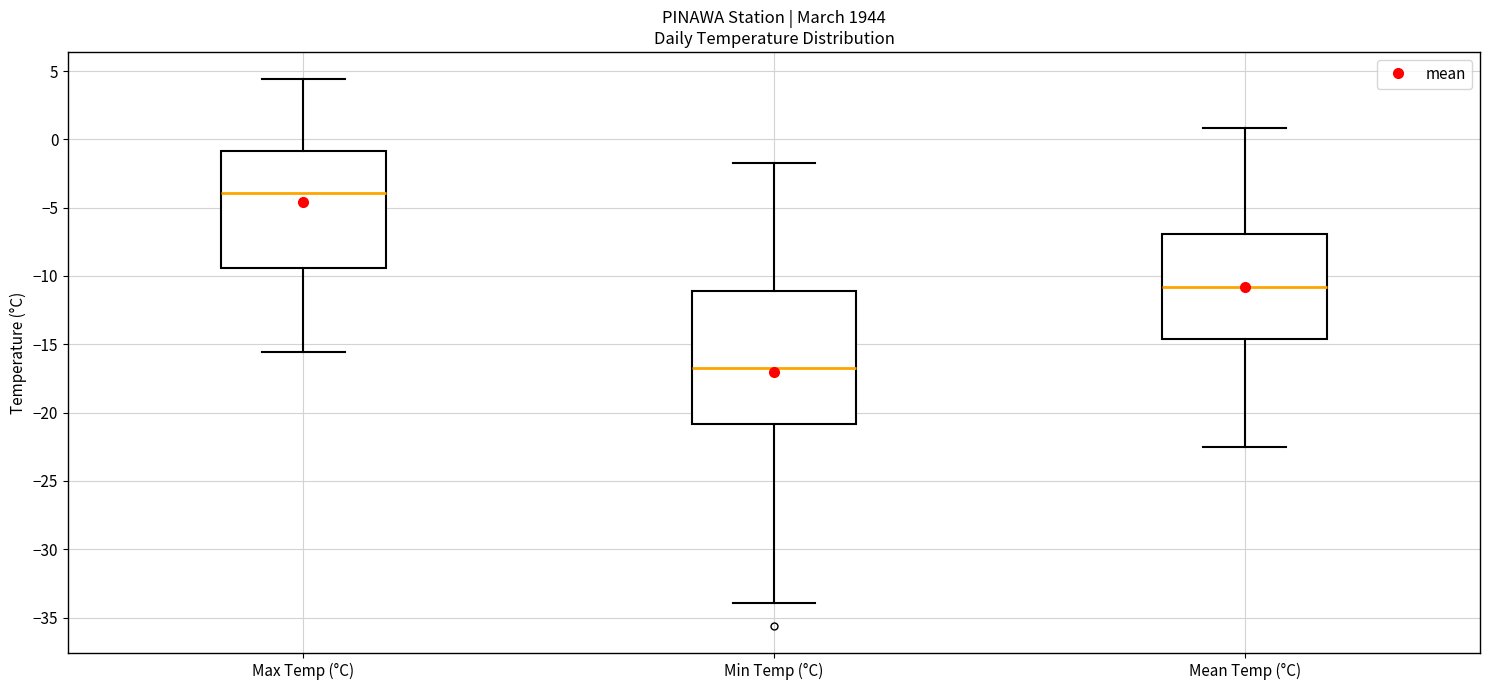

Comparing the boxes themselves (not the whiskers), which one is the tallest?

Min Temp (°C)